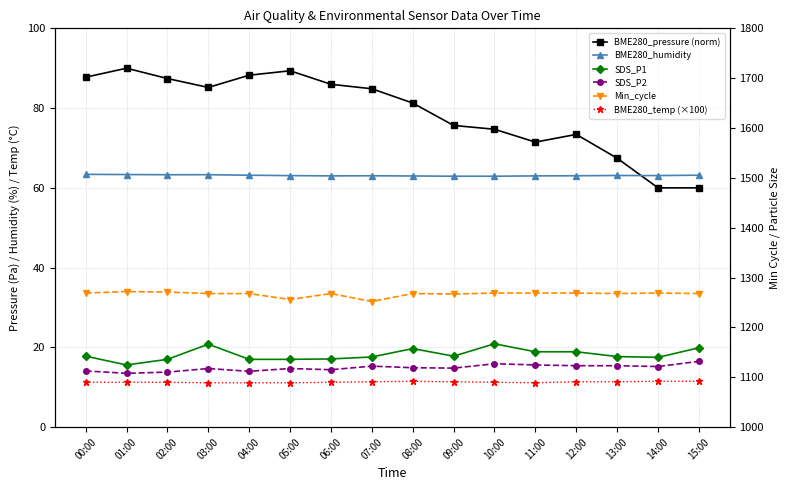

What is the value of the BME280_pressure (norm) point at the 5th from the left?

88.2